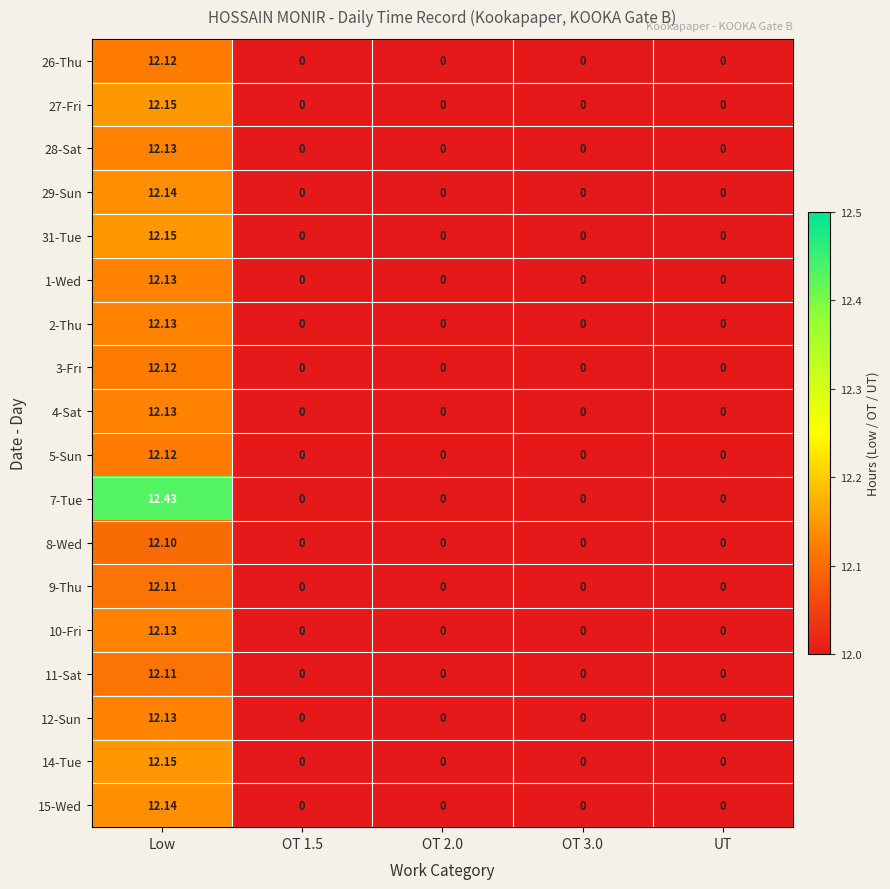

Which label corresponds to the largest value in the chart?

Low